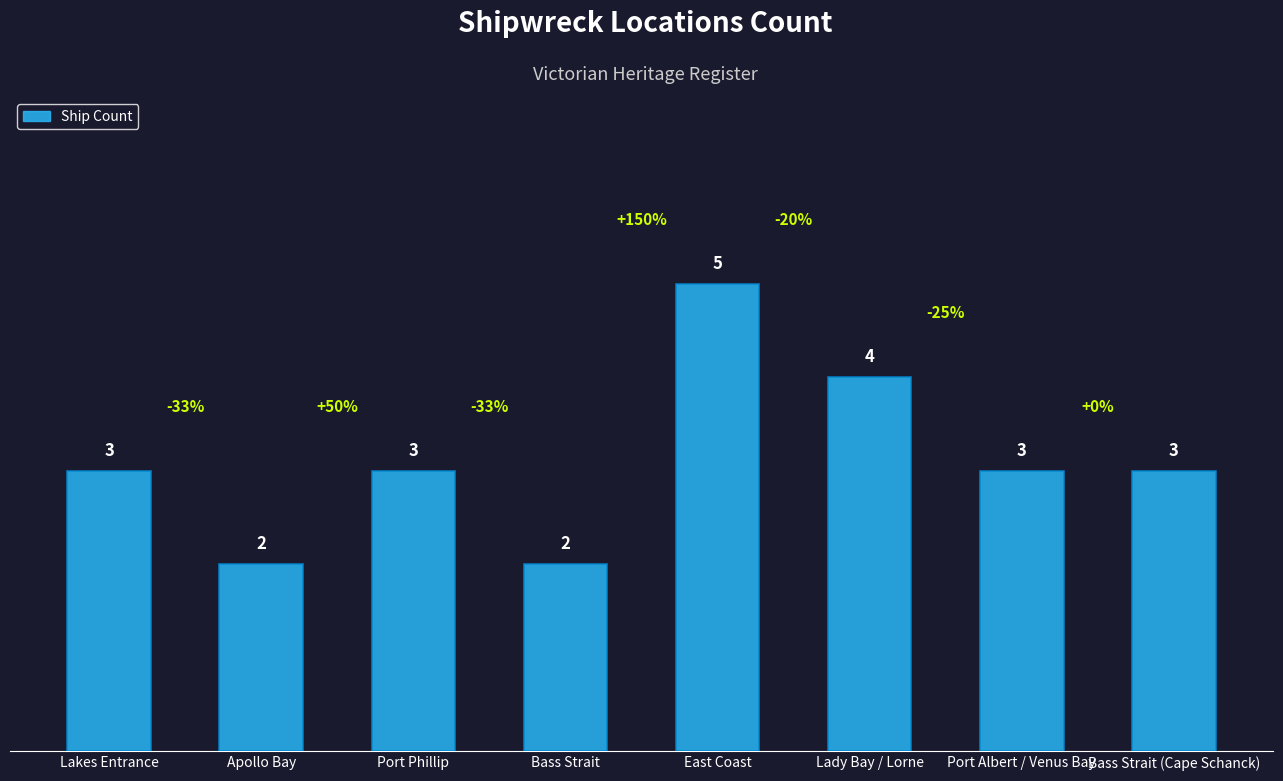

What is the value of the 7th bar from the left?

3